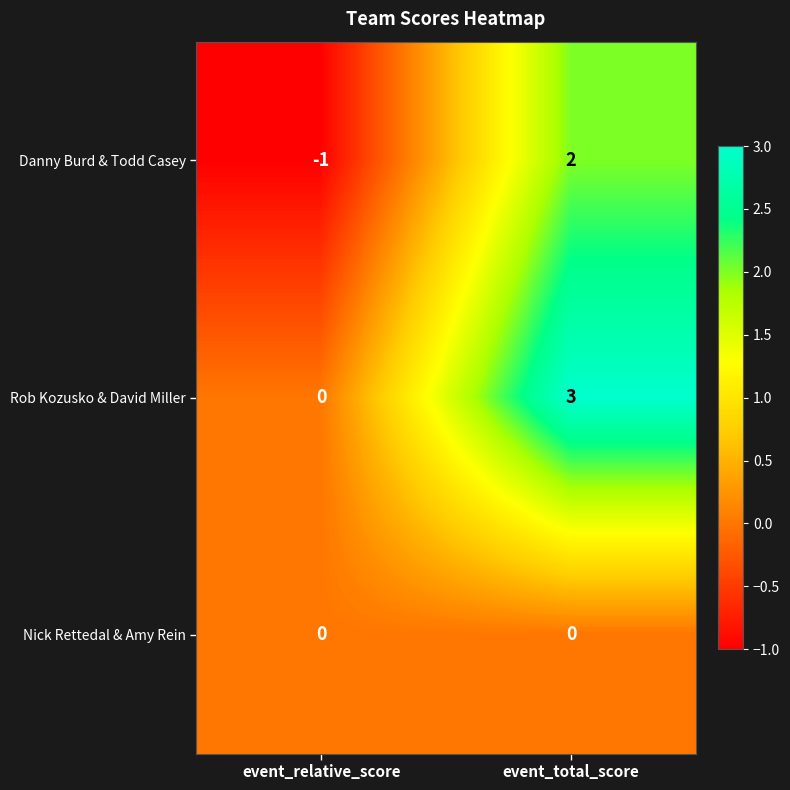

Which label corresponds to the smallest value in the chart?

event_relative_score